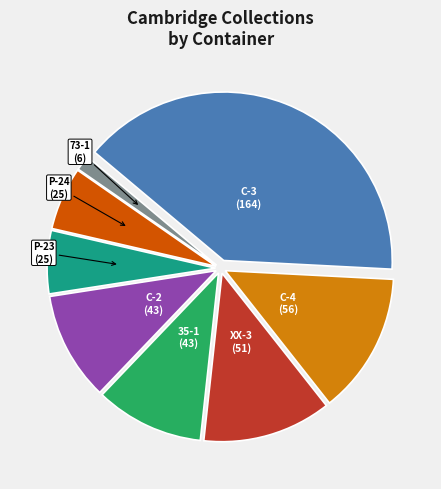

Does any single category account for the majority?

No